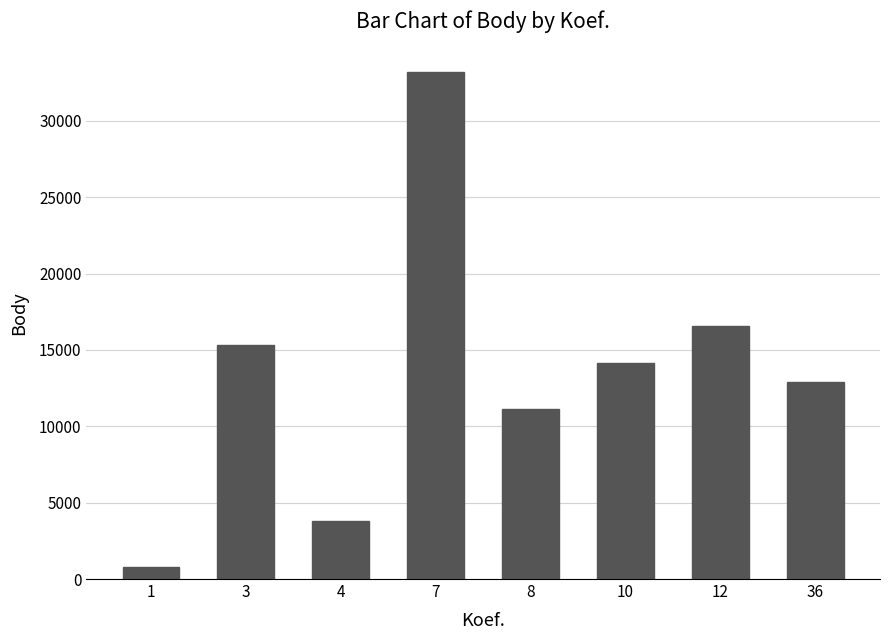

How many data points does each series have?

8